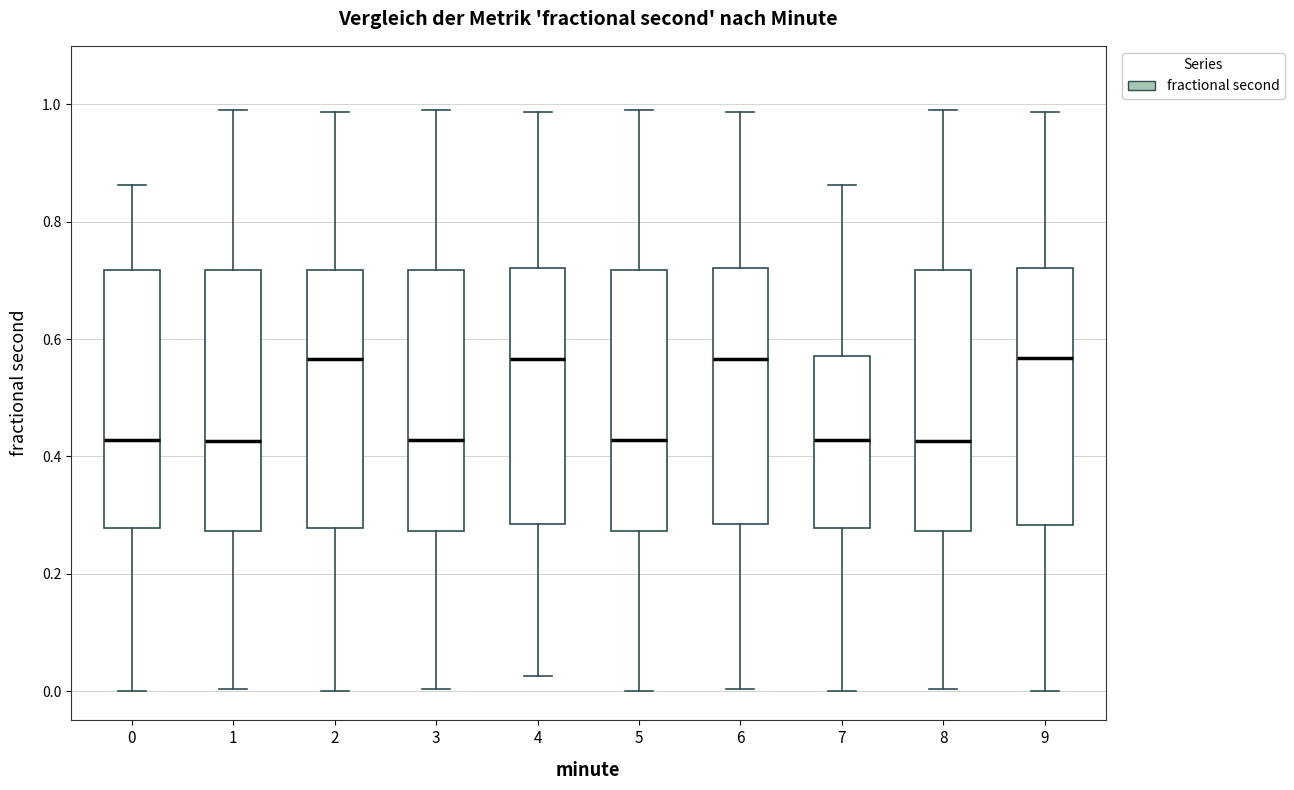

Reading left to right, read every box against the y-axis: the position of its median line, the range the box covers, and the ends of its whiskers. The values are not printed on the chart, so give them approximately, as read against the axis.

0: median 0.42, box 0.28 to 0.72, whiskers 0.00 to 0.86
1: median 0.42, box 0.28 to 0.72, whiskers 0.00 to 0.98
2: median 0.56, box 0.28 to 0.72, whiskers 0.00 to 0.98
3: median 0.42, box 0.28 to 0.72, whiskers 0.00 to 0.98
4: median 0.56, box 0.28 to 0.72, whiskers 0.02 to 0.98
5: median 0.42, box 0.28 to 0.72, whiskers 0.00 to 0.98
6: median 0.56, box 0.28 to 0.72, whiskers 0.00 to 0.98
7: median 0.42, box 0.28 to 0.58, whiskers 0.00 to 0.86
8: median 0.42, box 0.28 to 0.72, whiskers 0.00 to 0.98
9: median 0.56, box 0.28 to 0.72, whiskers 0.00 to 0.98